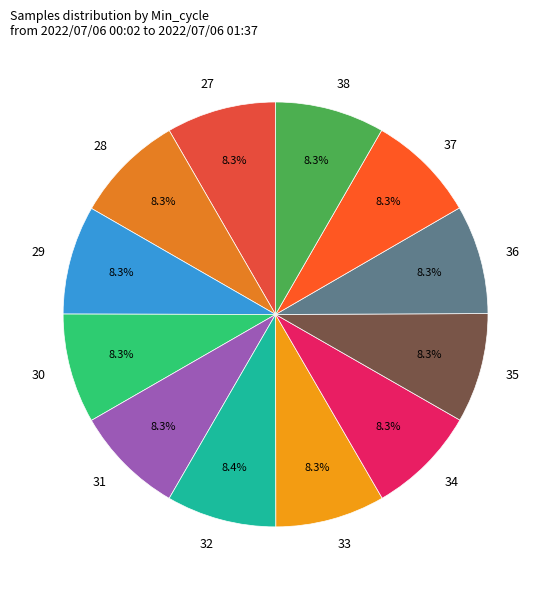

Is there any slice that represents more than half of the pie?

No